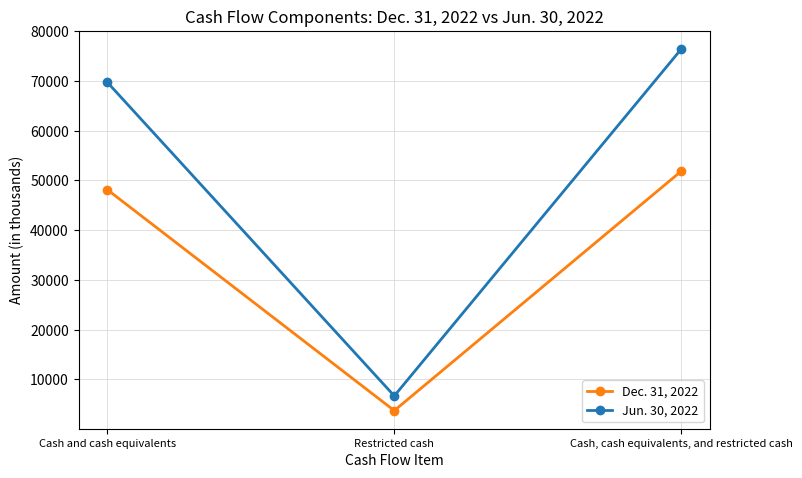

At which label is Dec. 31, 2022 closest to 27795?

Cash and cash equivalents